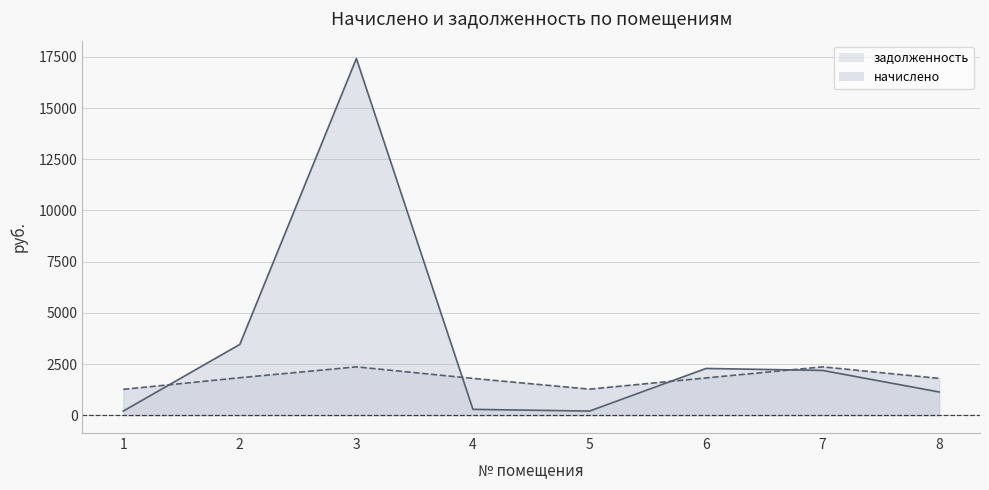

What is the average value of the задолженность series?

3396.3